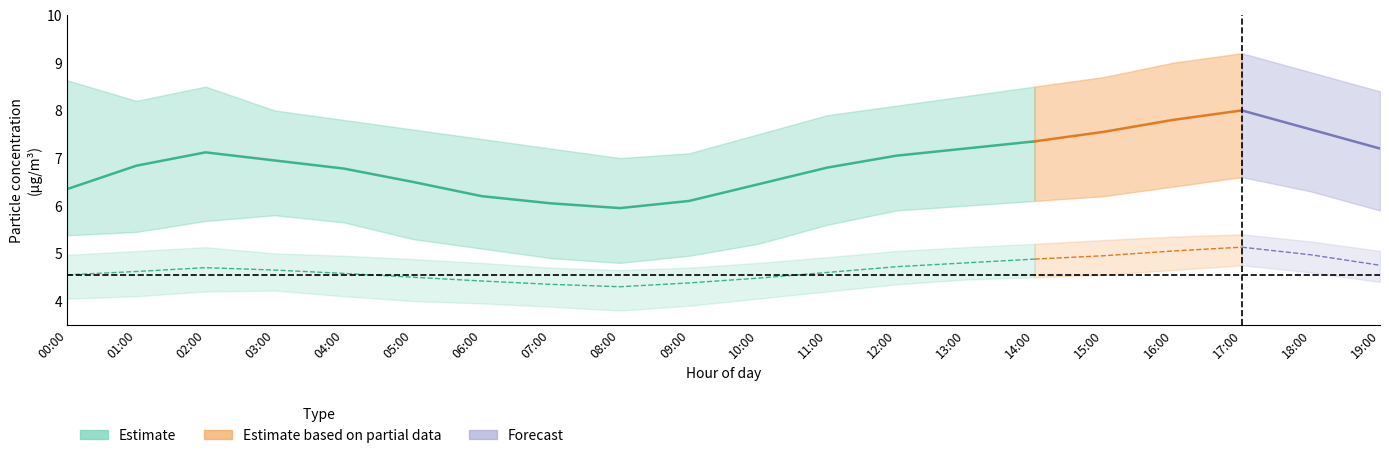

What is the label of the 19th point from the right?

01:00